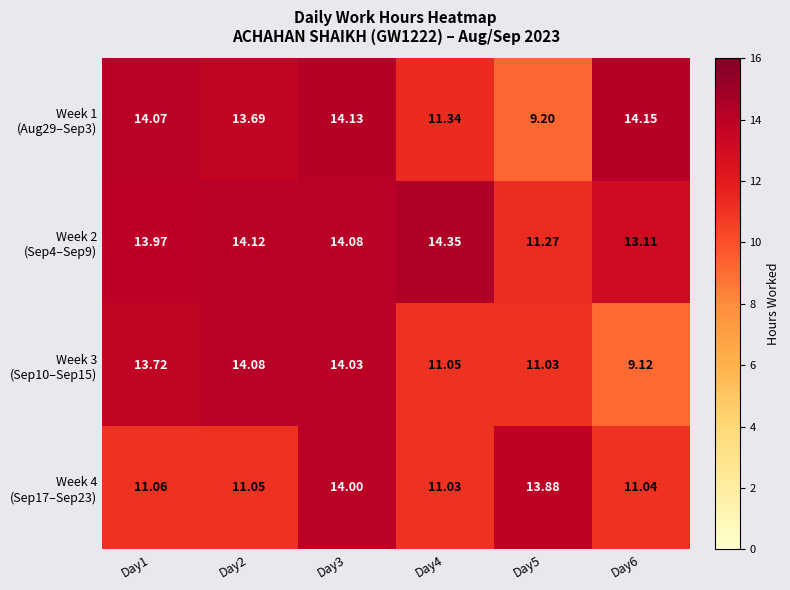

How many data points does each series have?

6